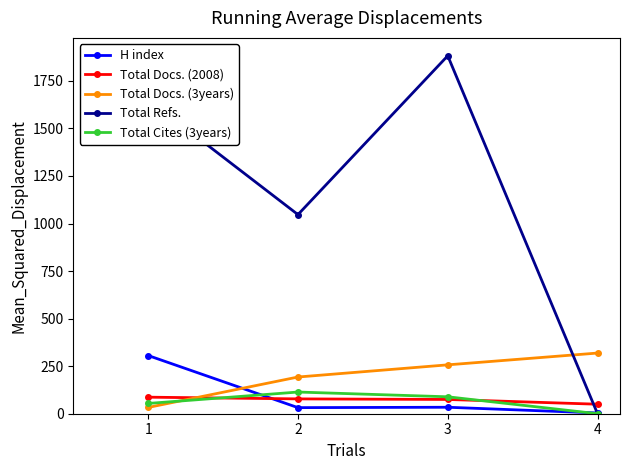

Does the chart display data point markers on the line(s)?

Yes